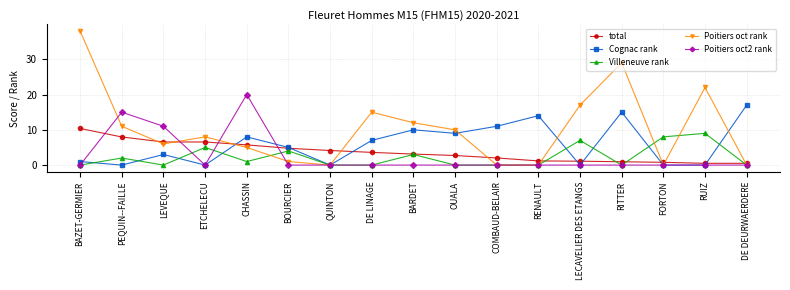

Which series has the largest total across all categories?

Poitiers oct rank